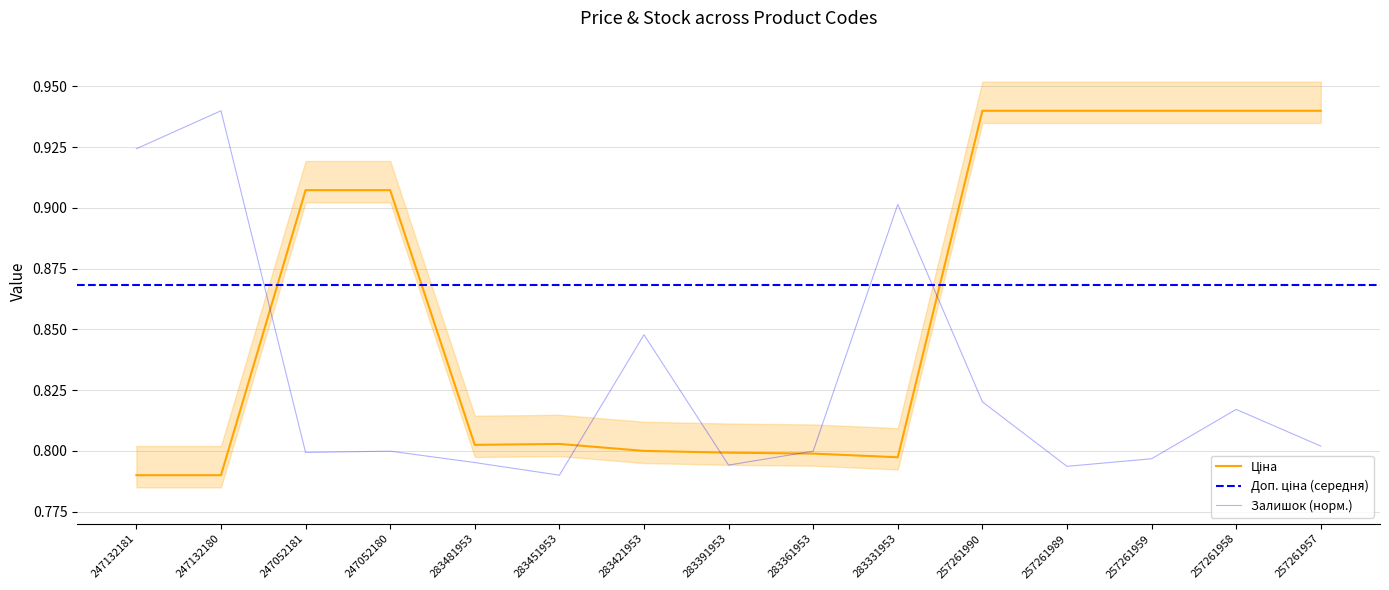

Reading left to right, extract all data points from this chart.

Ціна: 0.8	0.8	0.9	0.9	0.8	0.8	0.8	0.8	0.8	0.8	0.9	0.9	0.9	0.9	0.9
Залишок: 0.9	0.9	0.8	0.8	0.8	0.8	0.8	0.8	0.8	0.9	0.8	0.8	0.8	0.8	0.8